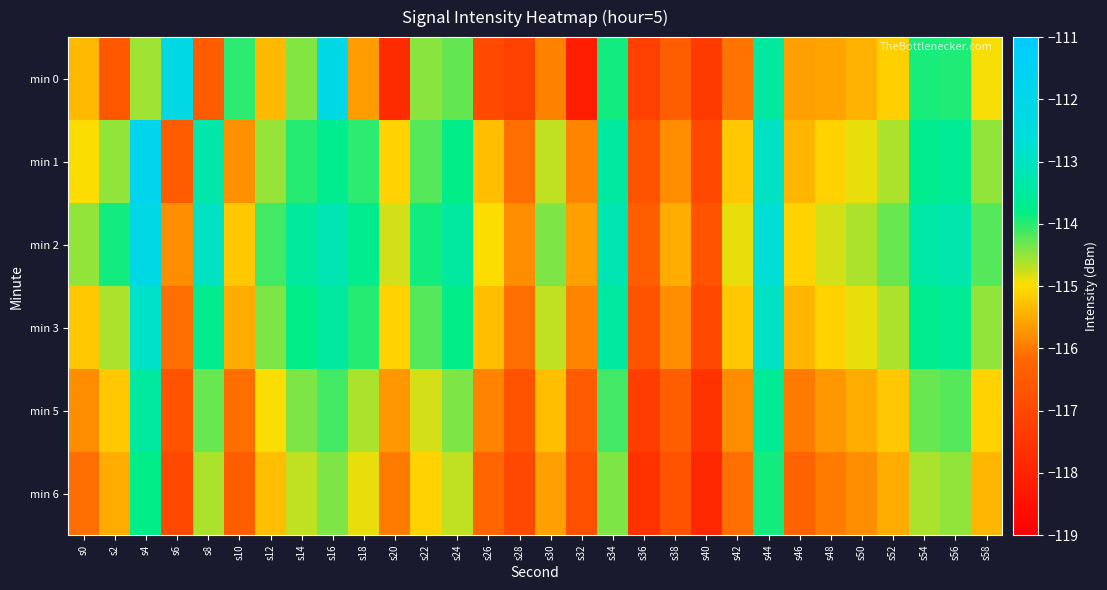

How many data points does each series have?

30